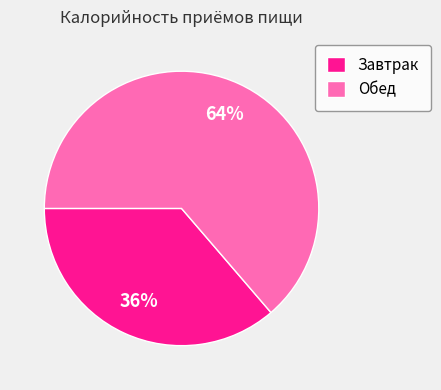

Is Обед the majority of the pie?

Yes